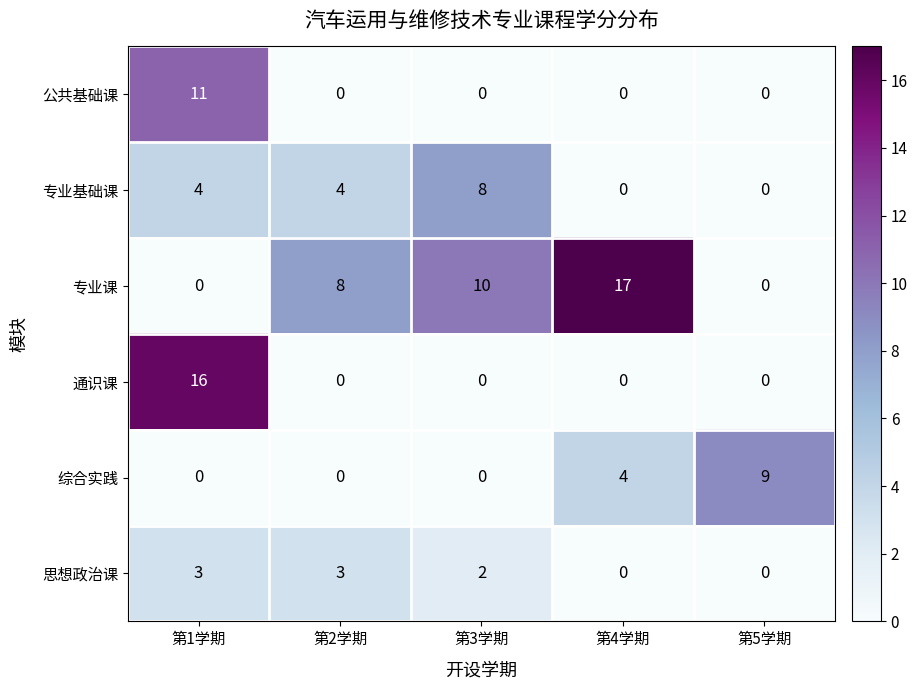

Reading left to right, what are all the values shown in this chart?

公共基础课: 第1学期=11	第2学期=0	第3学期=0	第4学期=0	第5学期=0
专业基础课: 第1学期=4	第2学期=4	第3学期=8	第4学期=0	第5学期=0
专业课: 第1学期=0	第2学期=8	第3学期=10	第4学期=17	第5学期=0
通识课: 第1学期=16	第2学期=0	第3学期=0	第4学期=0	第5学期=0
综合实践: 第1学期=0	第2学期=0	第3学期=0	第4学期=4	第5学期=9
思想政治课: 第1学期=3	第2学期=3	第3学期=2	第4学期=0	第5学期=0